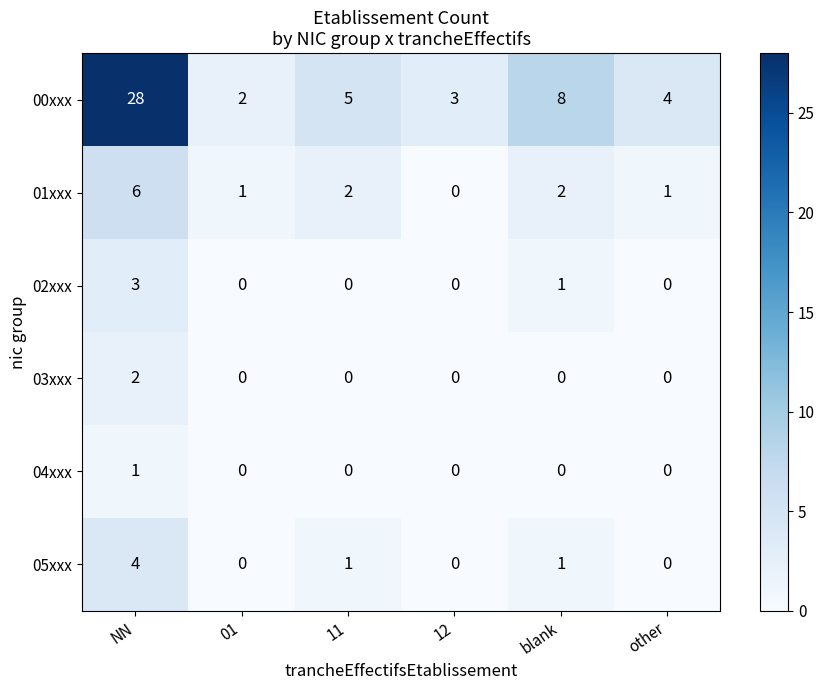

What is the greatest value displayed?

28